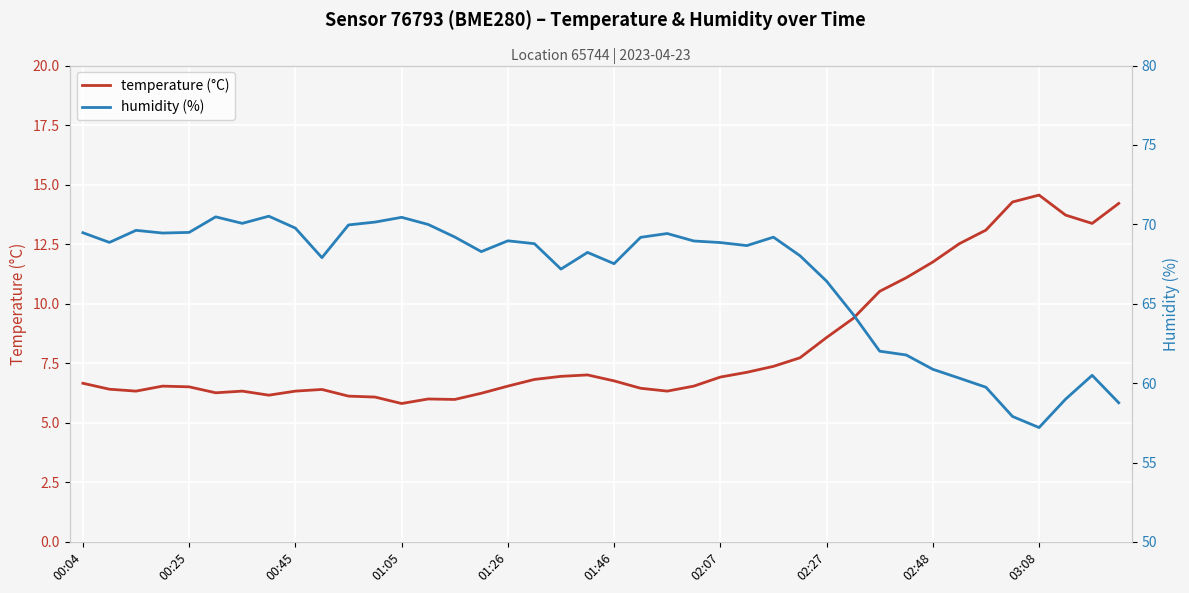

What is the average value of the temperature (°C) series?

8.2